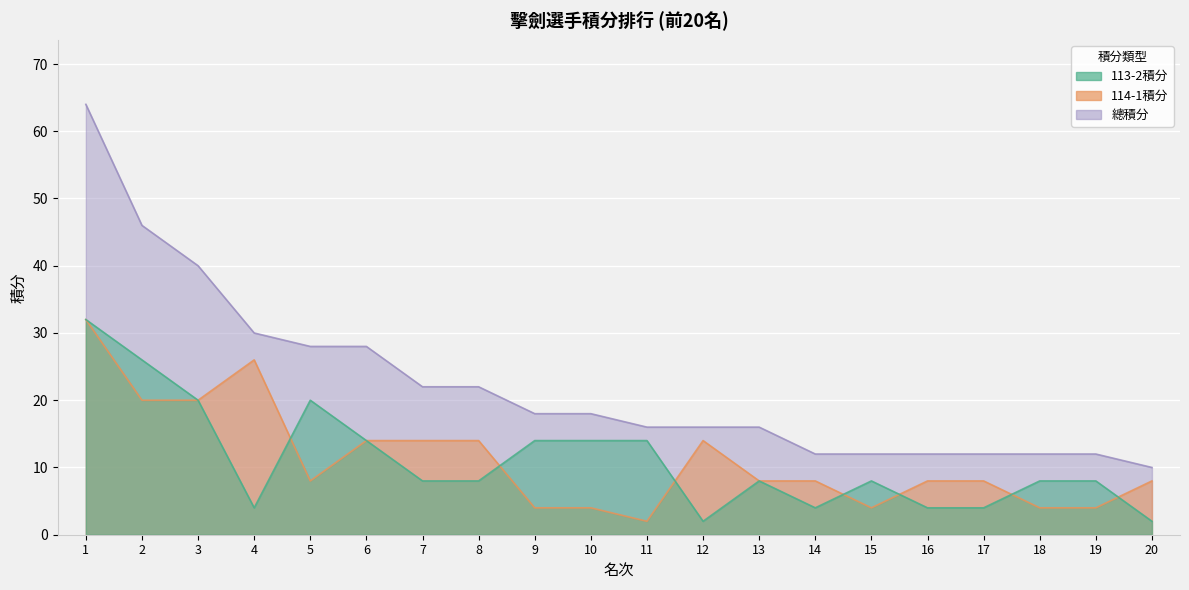

Reading left to right, list all the values displayed in this chart.

113-2積分: 1=32	2=26	3=20	4=4	5=20	6=14	7=8	8=8	9=14	10=14	11=14	12=2	13=8	14=4	15=8	16=4	17=4	18=8	19=8	20=2
114-1積分: 1=32	2=20	3=20	4=26	5=8	6=14	7=14	8=14	9=4	10=4	11=2	12=14	13=8	14=8	15=4	16=8	17=8	18=4	19=4	20=8
總積分: 1=64	2=46	3=40	4=30	5=28	6=28	7=22	8=22	9=18	10=18	11=16	12=16	13=16	14=12	15=12	16=12	17=12	18=12	19=12	20=10